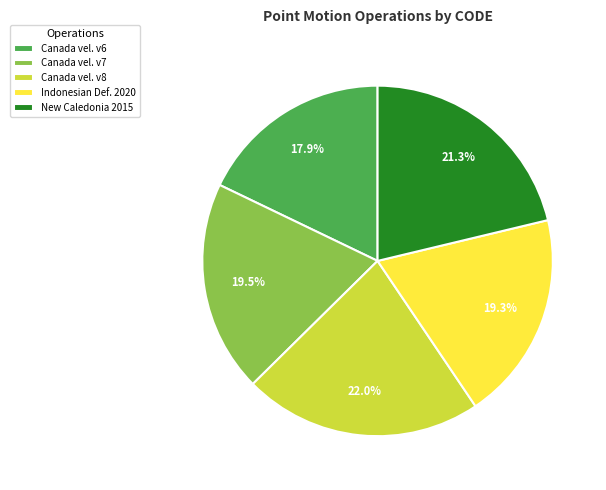

Which category has the smallest portion of the pie?

Canada vel. v6